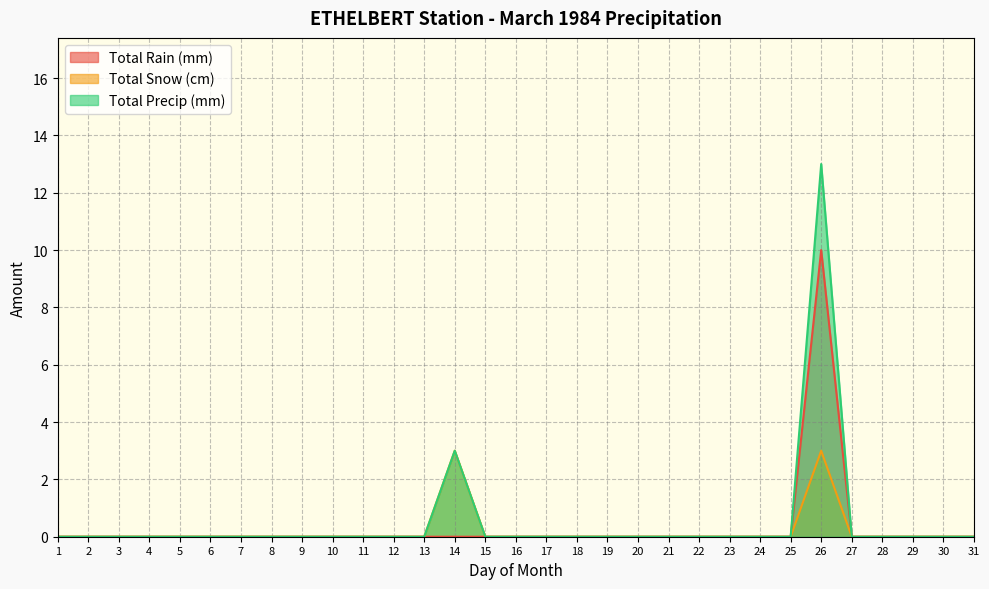

Reading left to right, extract all data points from this chart.

Total Rain (mm): 0	0	0	0	0	0	0	0	0	0	0	0	0	0	0	0	0	0	0	0	0	0	0	0	0	10	0	0	0	0	0
Total Snow (cm): 0	0	0	0	0	0	0	0	0	0	0	0	0	3	0	0	0	0	0	0	0	0	0	0	0	3	0	0	0	0	0
Total Precip (mm): 0	0	0	0	0	0	0	0	0	0	0	0	0	3	0	0	0	0	0	0	0	0	0	0	0	13	0	0	0	0	0